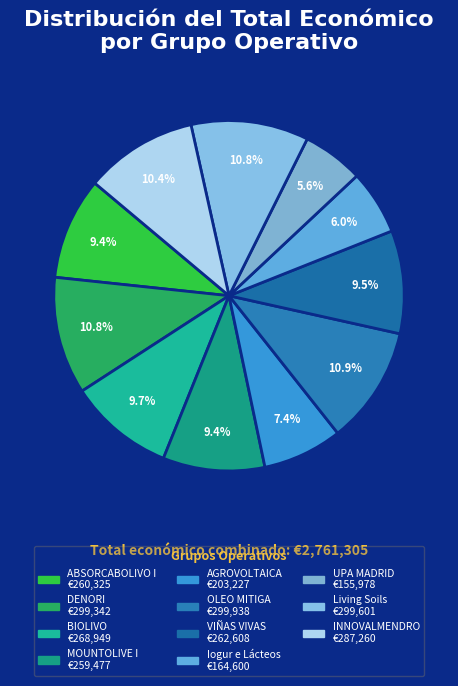

Count the number of slices in the pie.

11